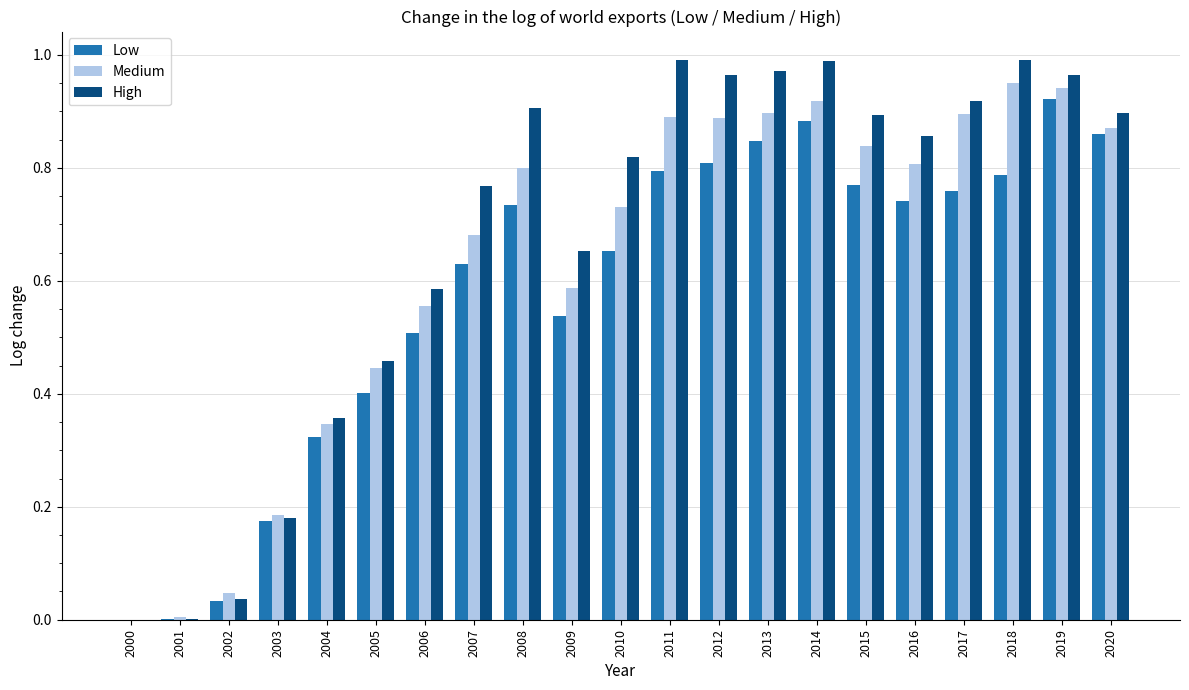

The value of Low at 2012 is 0.5. True or false?

False